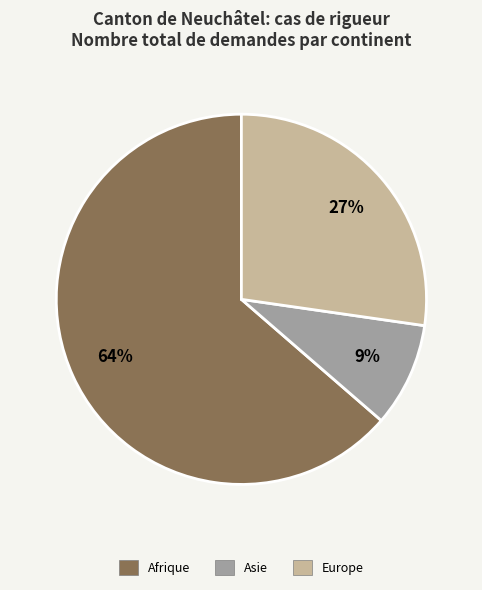

How many slices are in this pie chart?

3